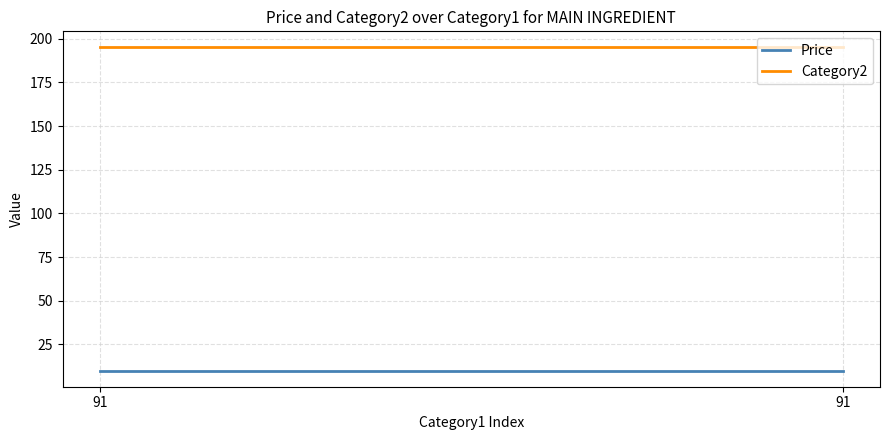

What is the difference between the highest and lowest values at 91?

185.0